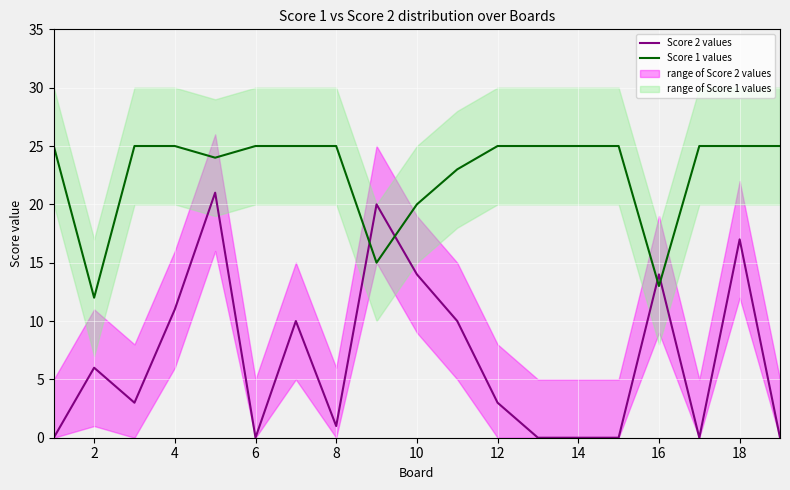

Which series has the widest spread of values?

Score 2 values